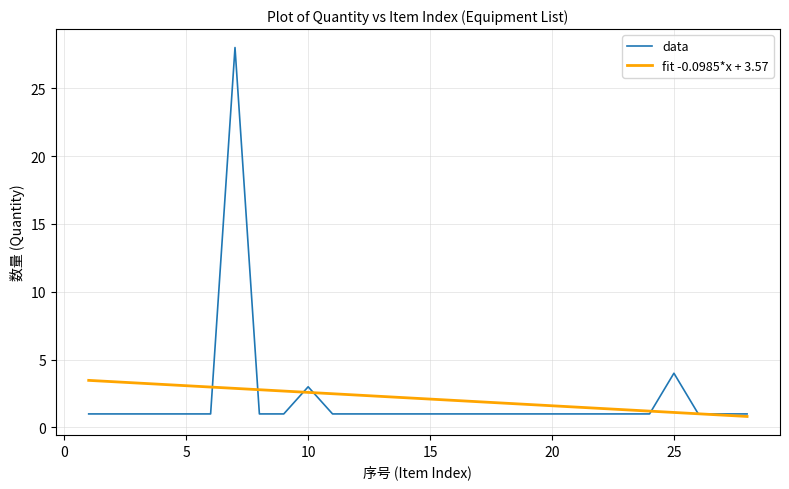

Which series has the widest spread of values?

data